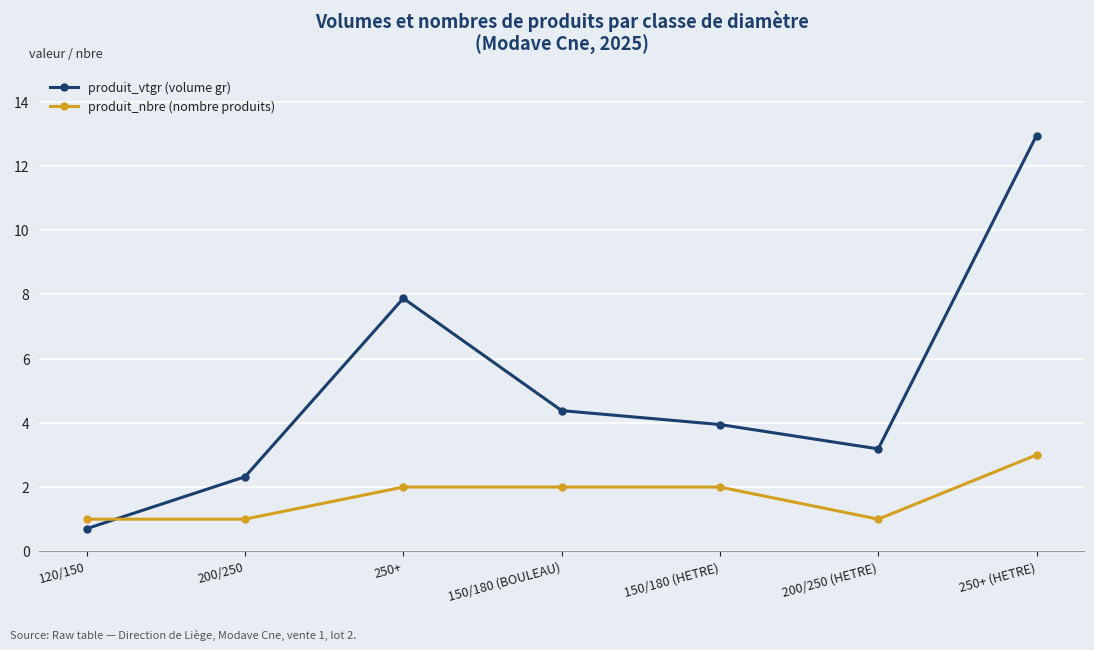

In produit_vtgr (volume gr), how many points are higher than both neighbors (excluding endpoints)?

1